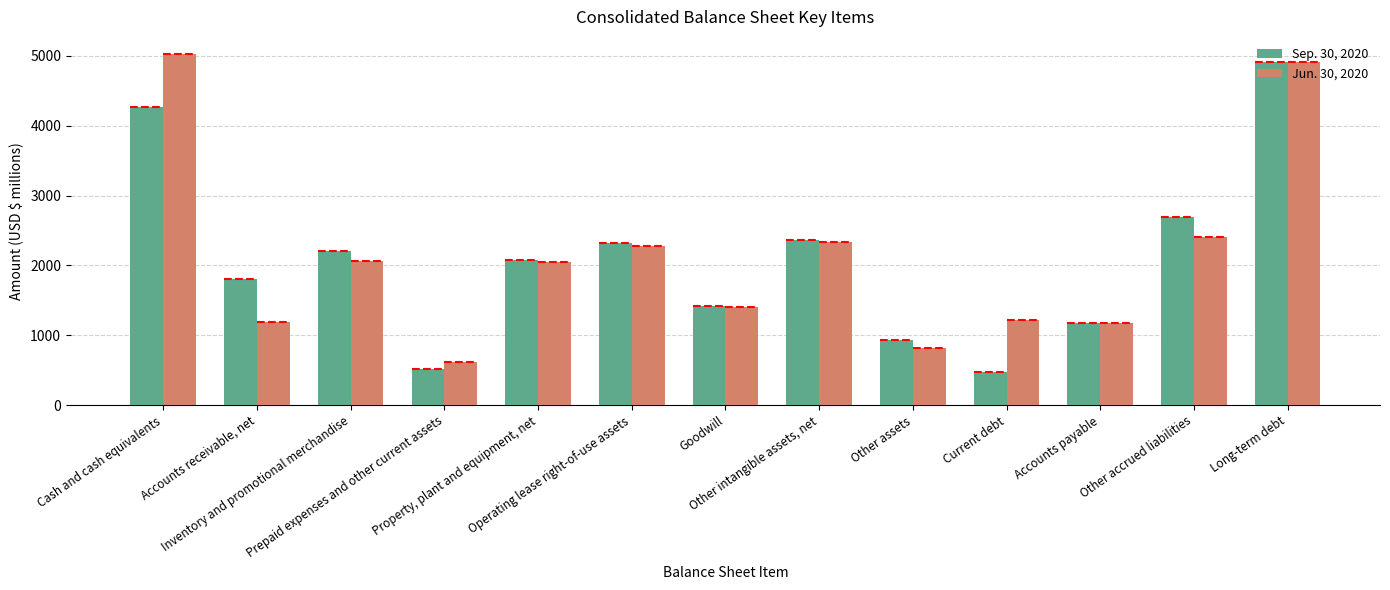

How many bars are there in total?

26